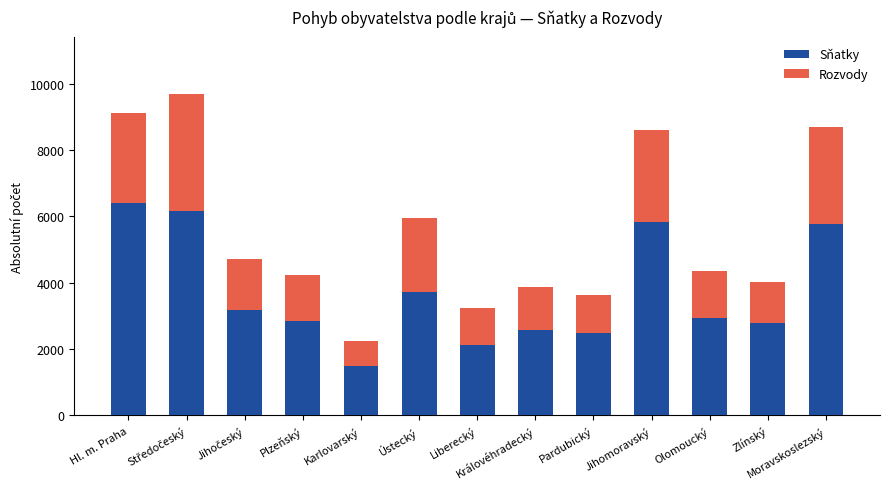

Is it true that Sňatky equals 3723 at Ústecký?

True